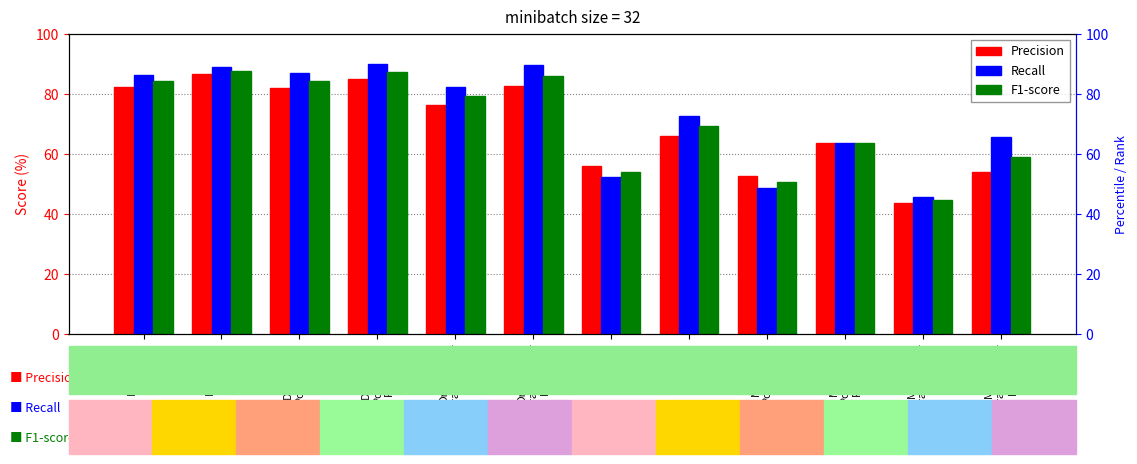

The Recall series shows 34.6 at DrugBank
ELMo
Pubmed. True or false?

False